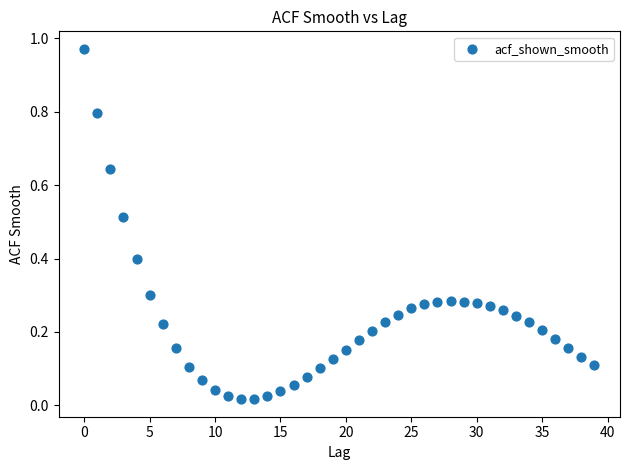

Count the number of points in this scatter plot.

40